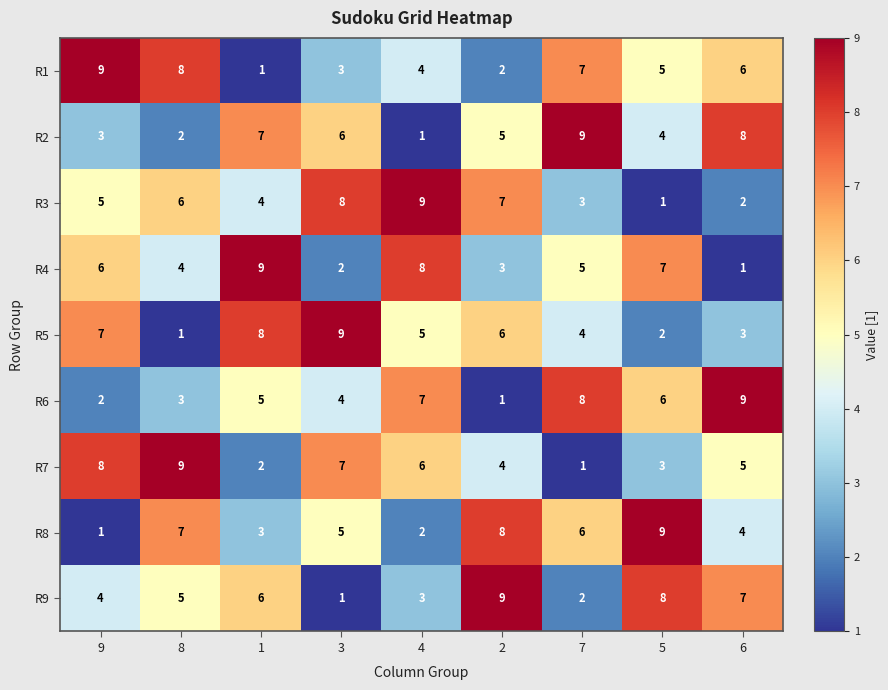

What is the total value across all series at 8?

45